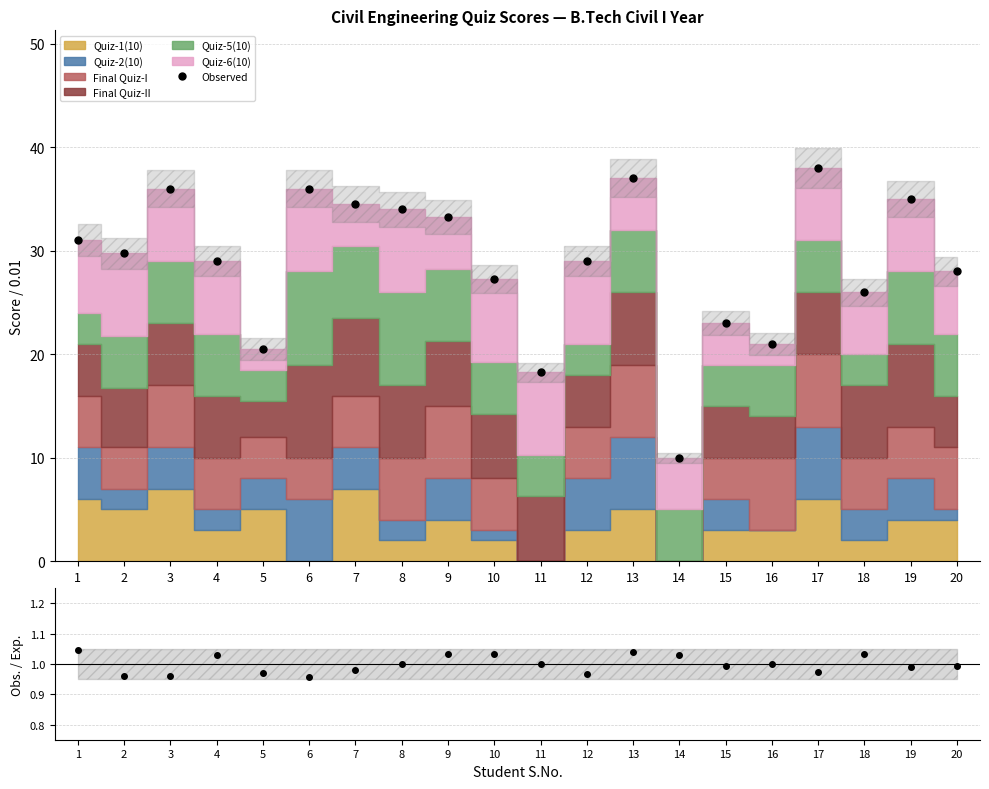

Rank the categories by value from highest to lowest.

17, 13, 3, 6, 19, 7, 8, 9, 1, 2, 4, 12, 20, 10, 18, 15, 16, 5, 11, 14